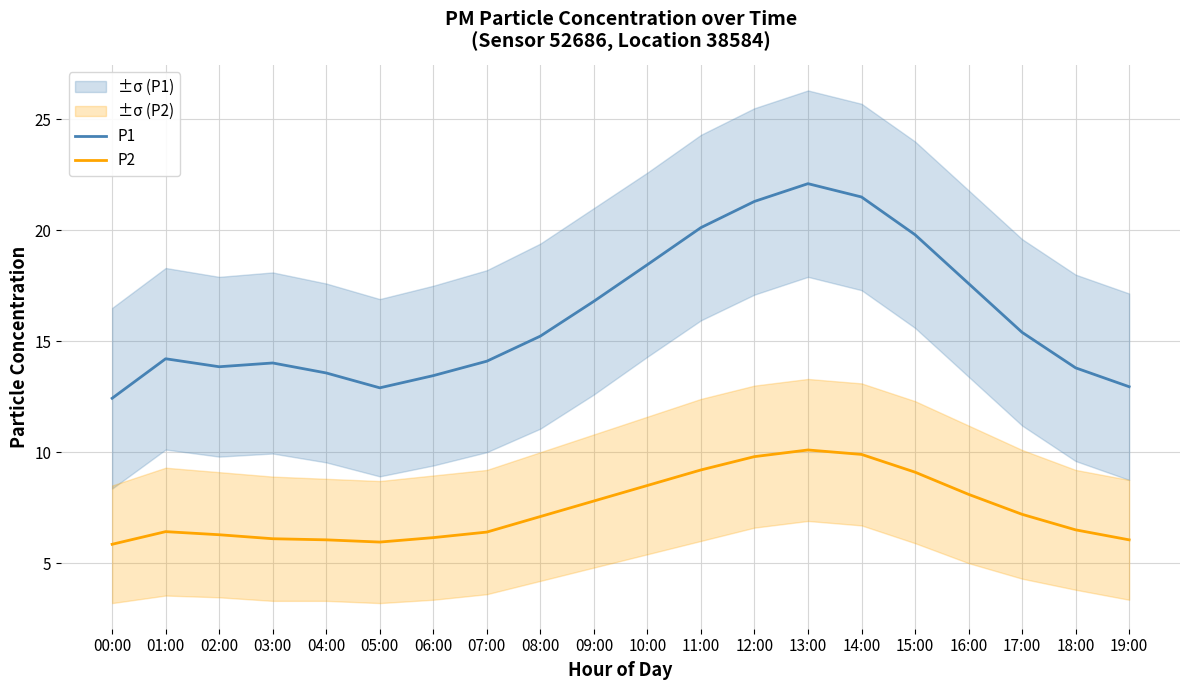

Between 16:00 and 06:00, which is larger?

16:00